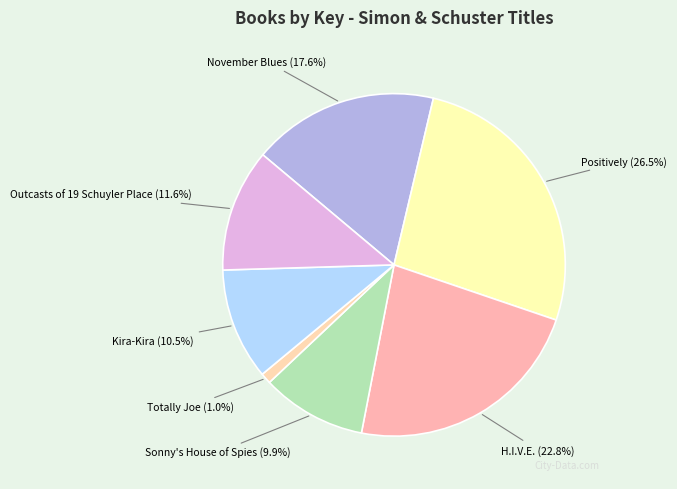

To the nearest percent, what is the average slice percentage?

14%